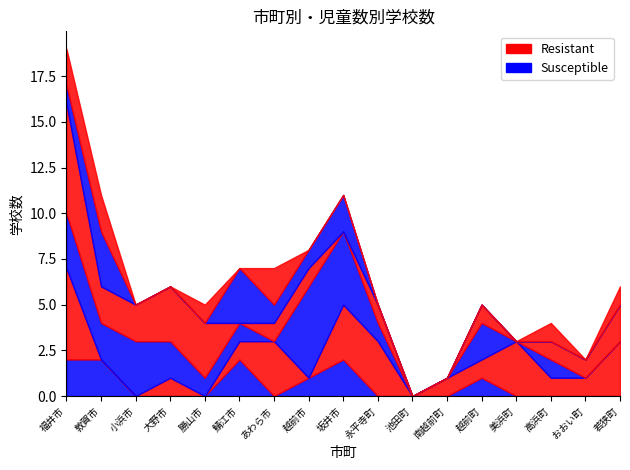

What is the total value across all series at 坂井市?

11